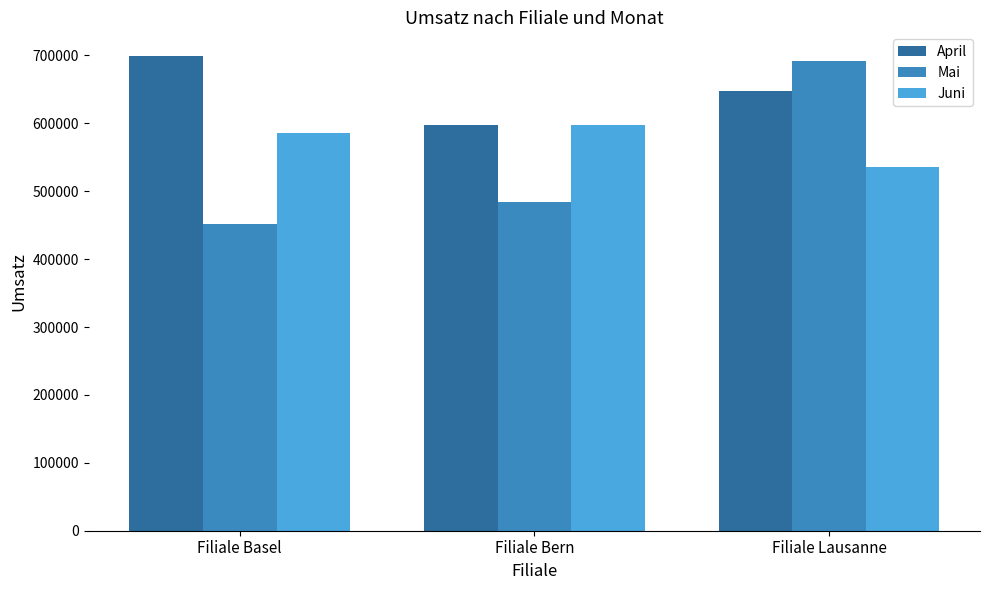

At which label does April reach its peak?

Filiale Basel